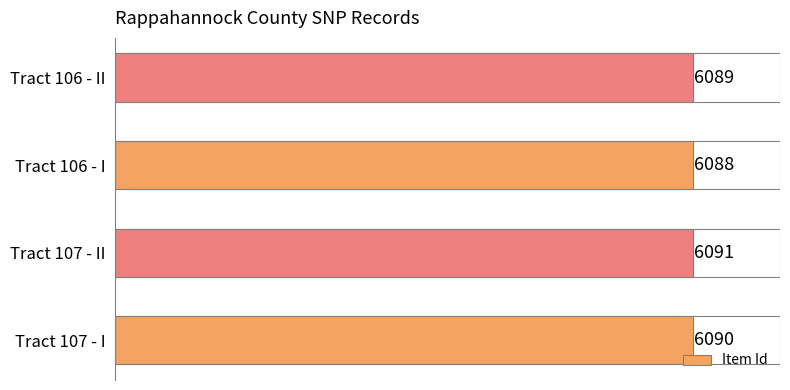

True or false: the data shows 6090 at Tract 107 - I.

True